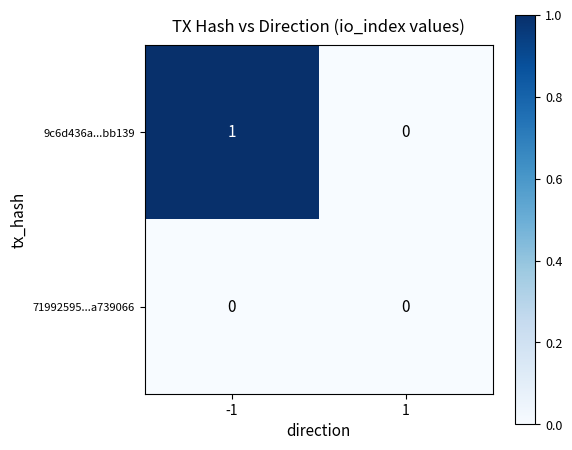

At -1, list the series in order from smallest to largest.

71992595...a739066, 9c6d436a...bb139